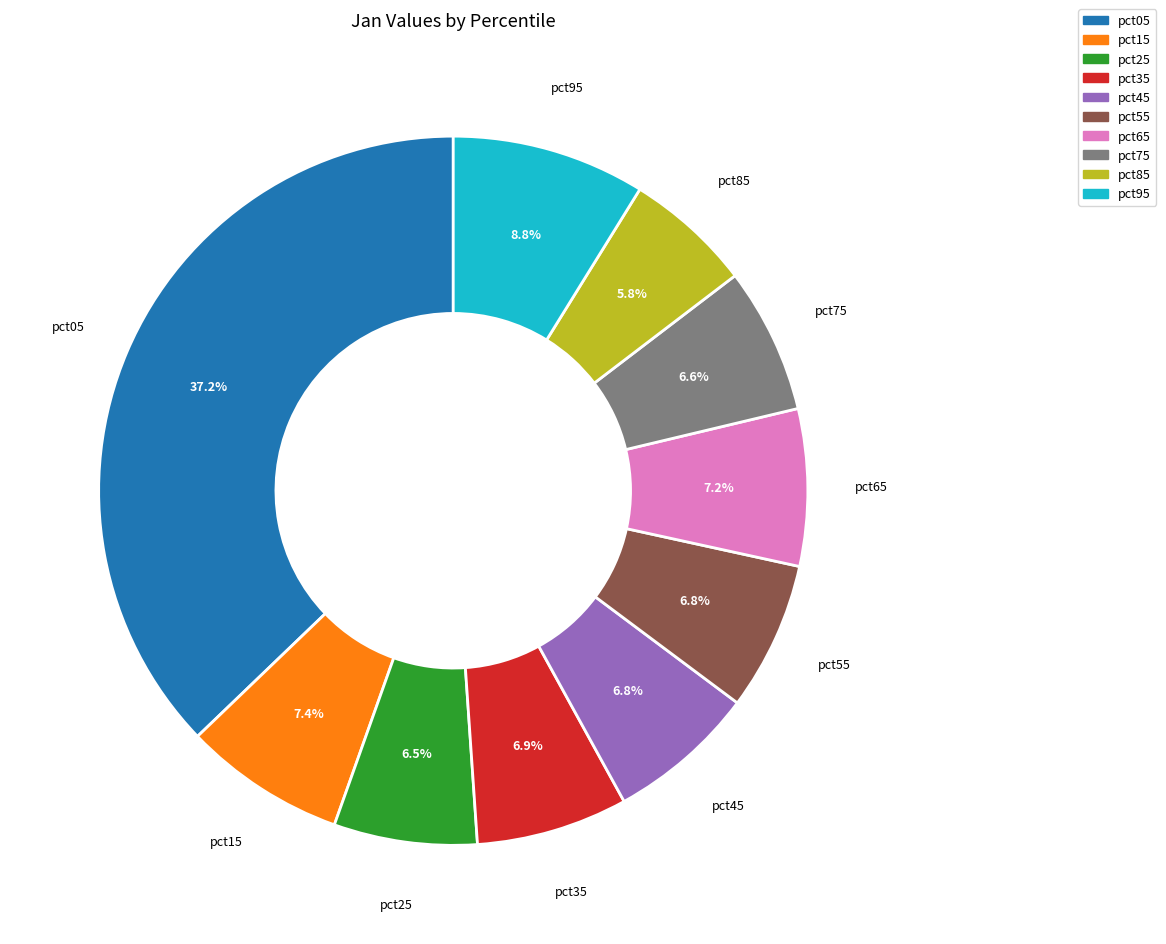

Is there a majority slice in this chart?

No